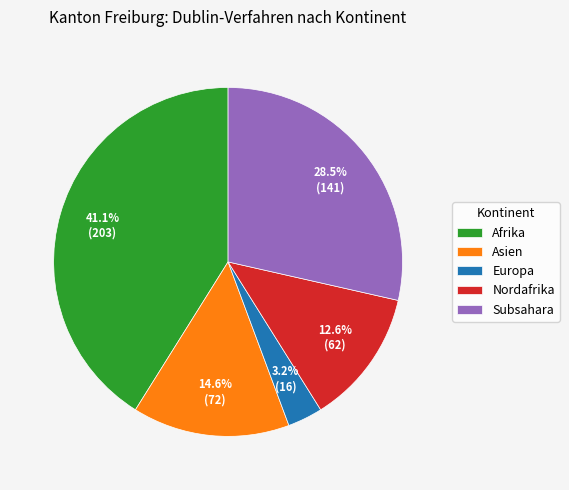

To the nearest percent, what is the combined percentage of Subsahara and Nordafrika?

41%